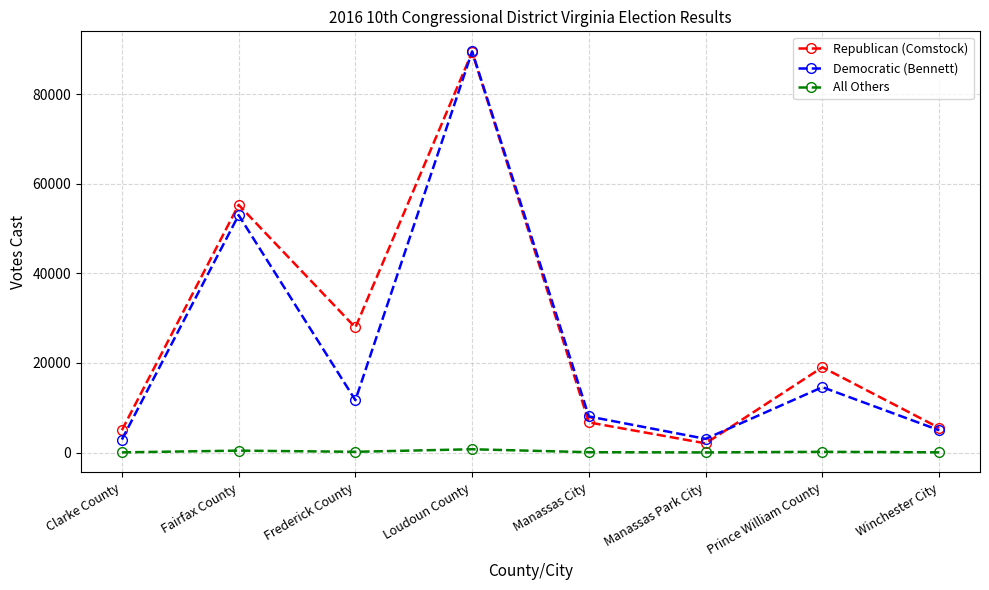

How many lines are shown in the chart?

3